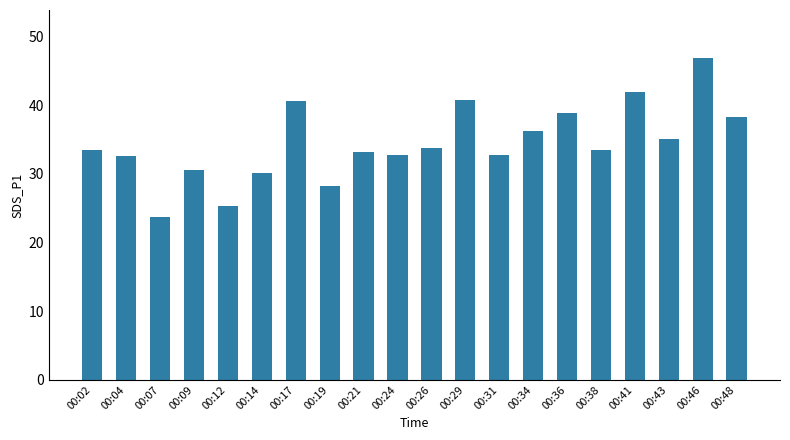

What is the value of the 5th bar from the left?

25.3